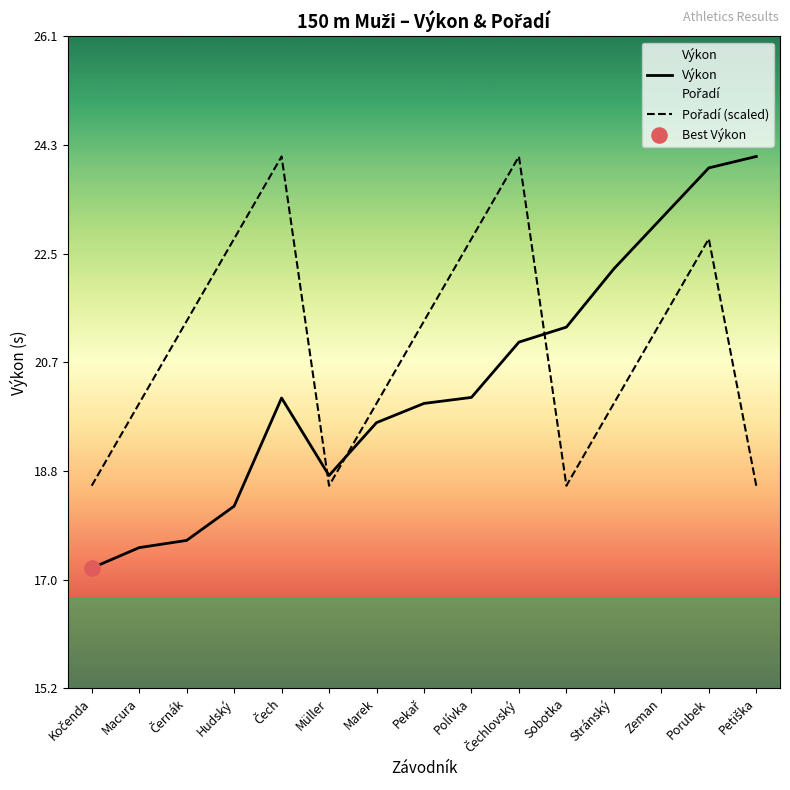

Which series contains the lowest Y value?

Výkon